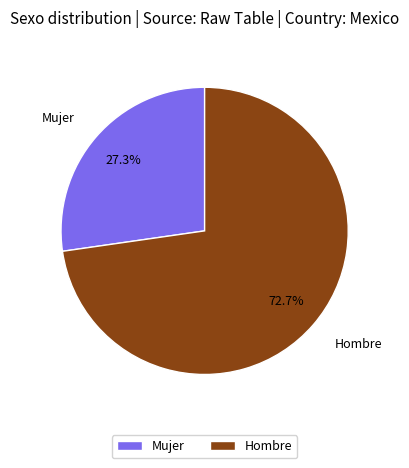

True or false: Mujer accounts for 27% of the total.

True